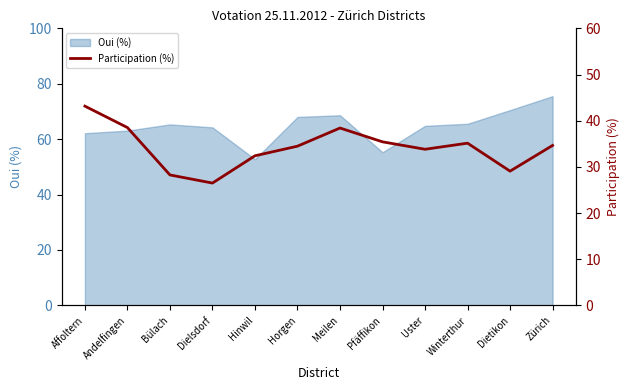

Read the Oui (%) value at Pfäffikon.

55.3